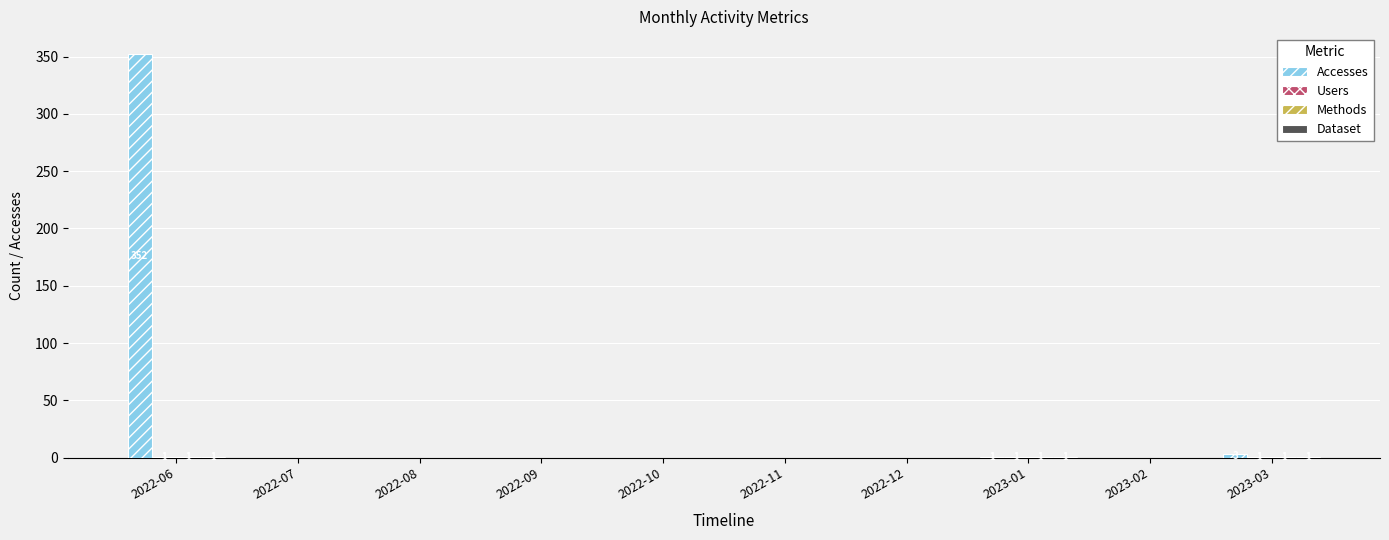

At which category is the sum across all series the highest?

2022-06